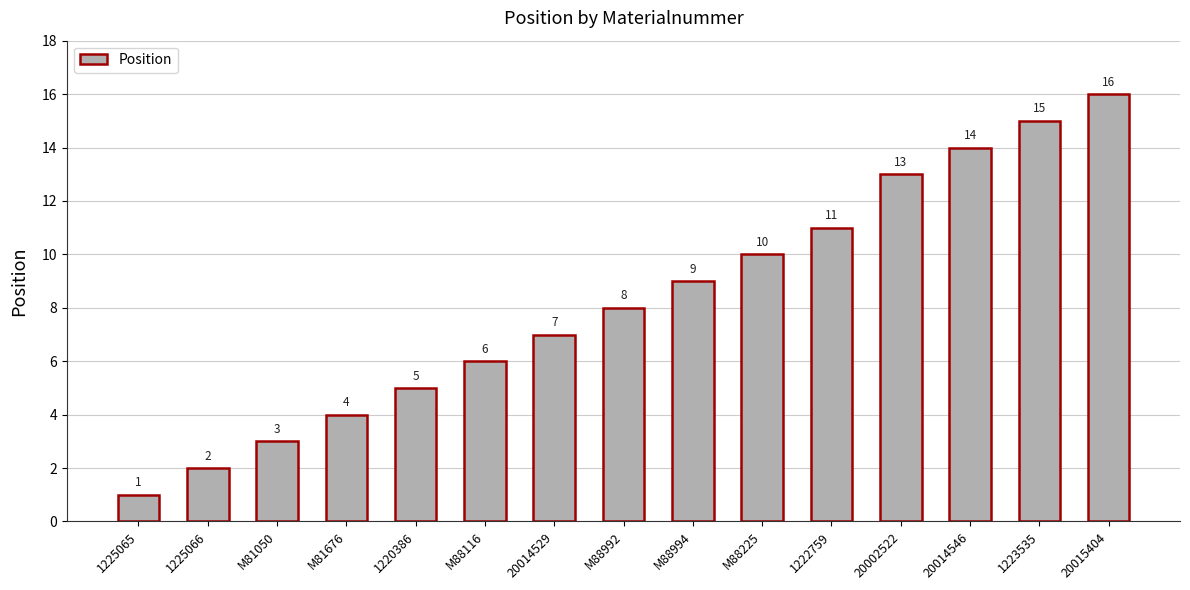

List the labels in order of value, largest first.

20015404, 1223535, 20014546, 20002522, 1222759, M88225, M88994, M88992, 20014529, M88116, 1220386, M81676, M81050, 1225066, 1225065